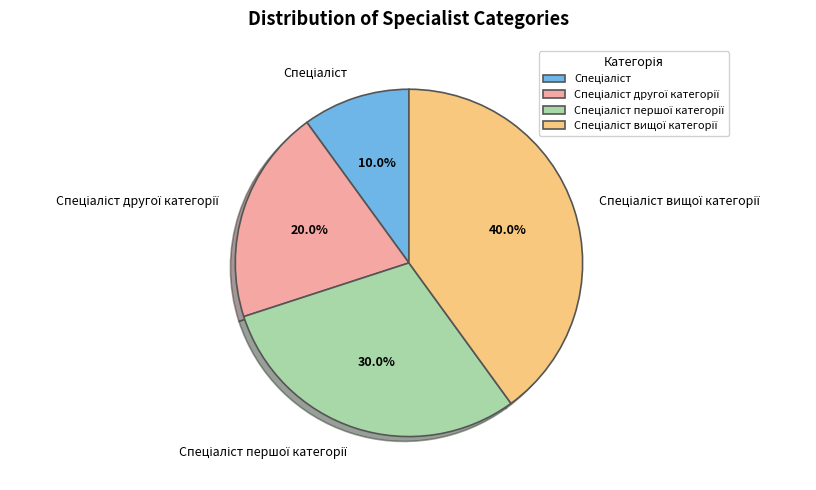

Count the number of slices in the pie.

4